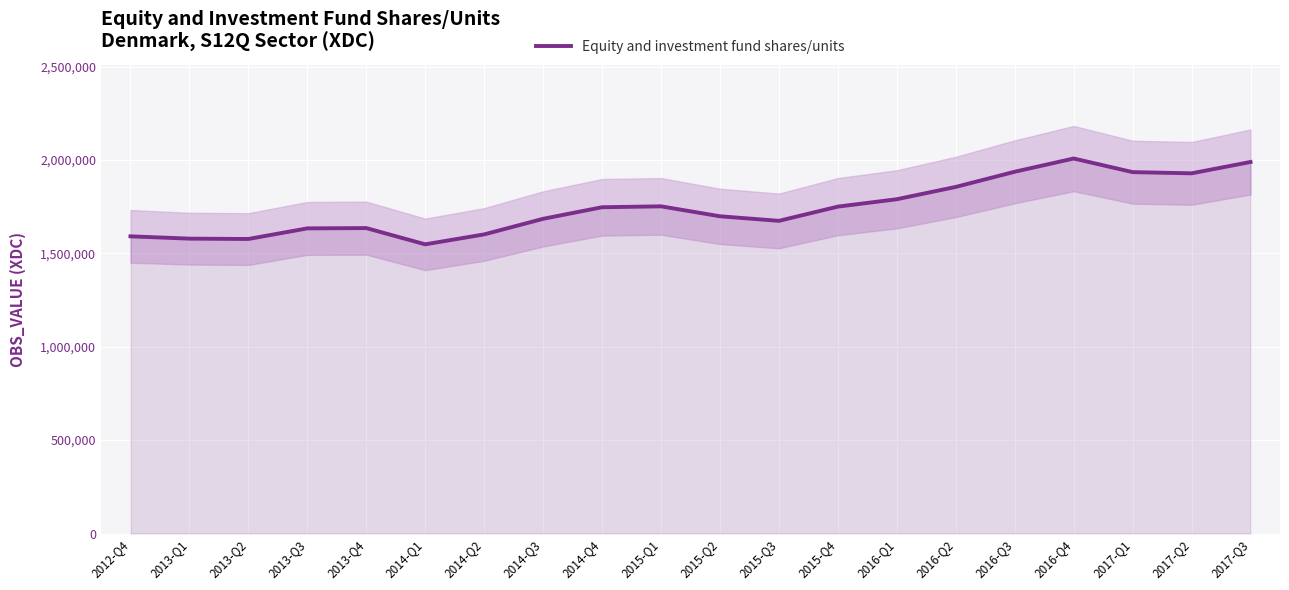

What is the maximum value shown in the chart?

2007775